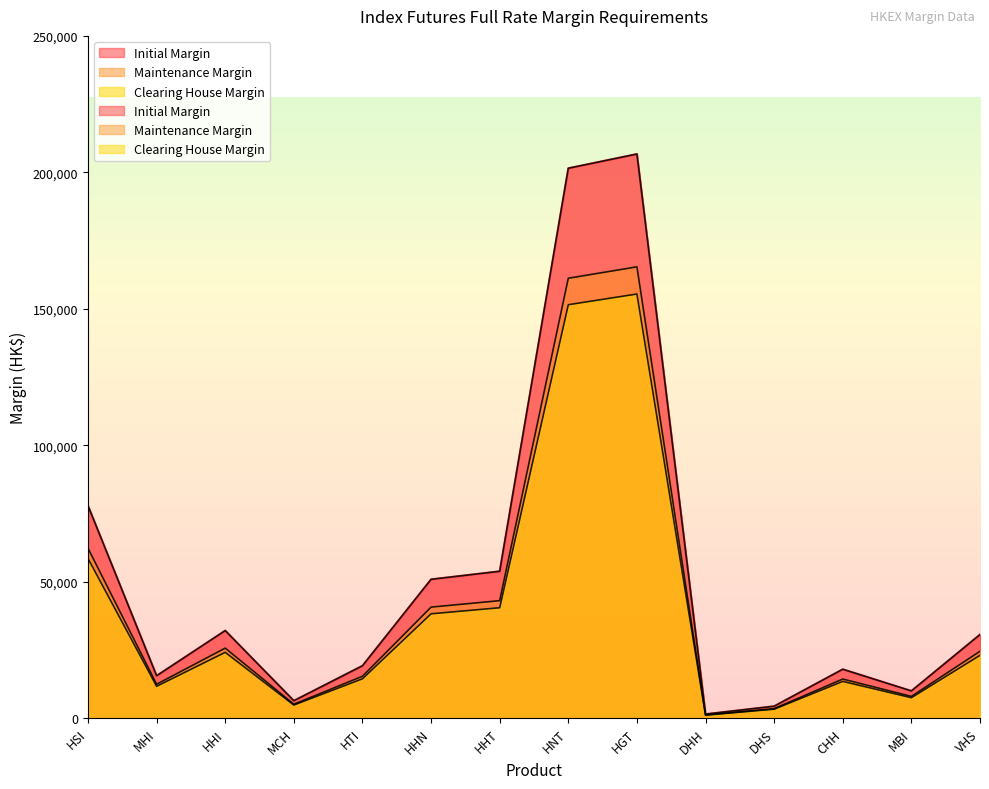

How many data points does each series have?

14